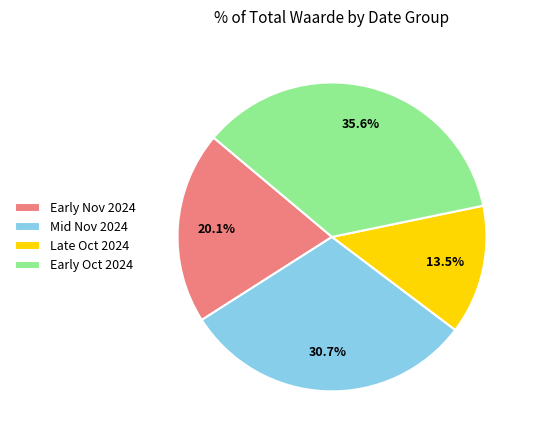

Between Early Oct 2024 and Late Oct 2024, which is larger?

Early Oct 2024